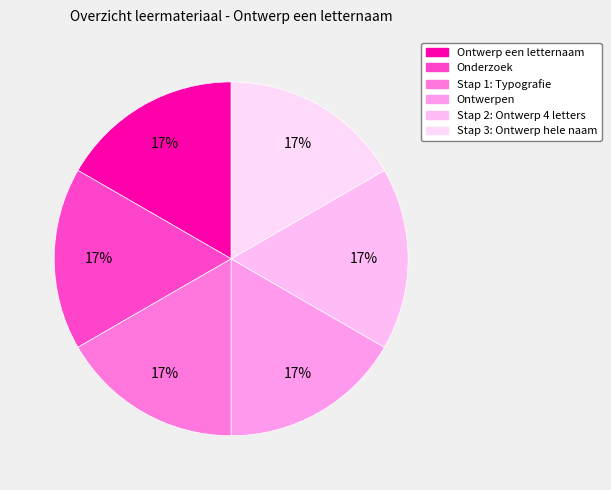

How many segments does this pie chart have?

6